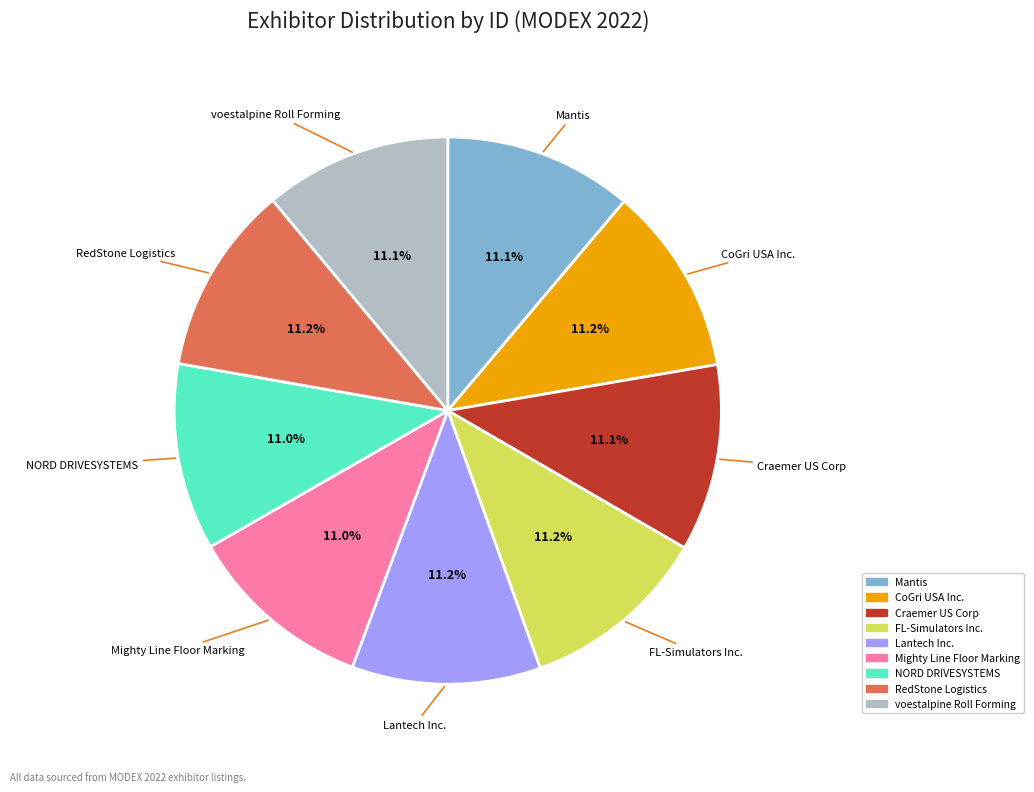

What is the ratio of the value at FL-Simulators Inc. to the value at RedStone Logistics?

1.0